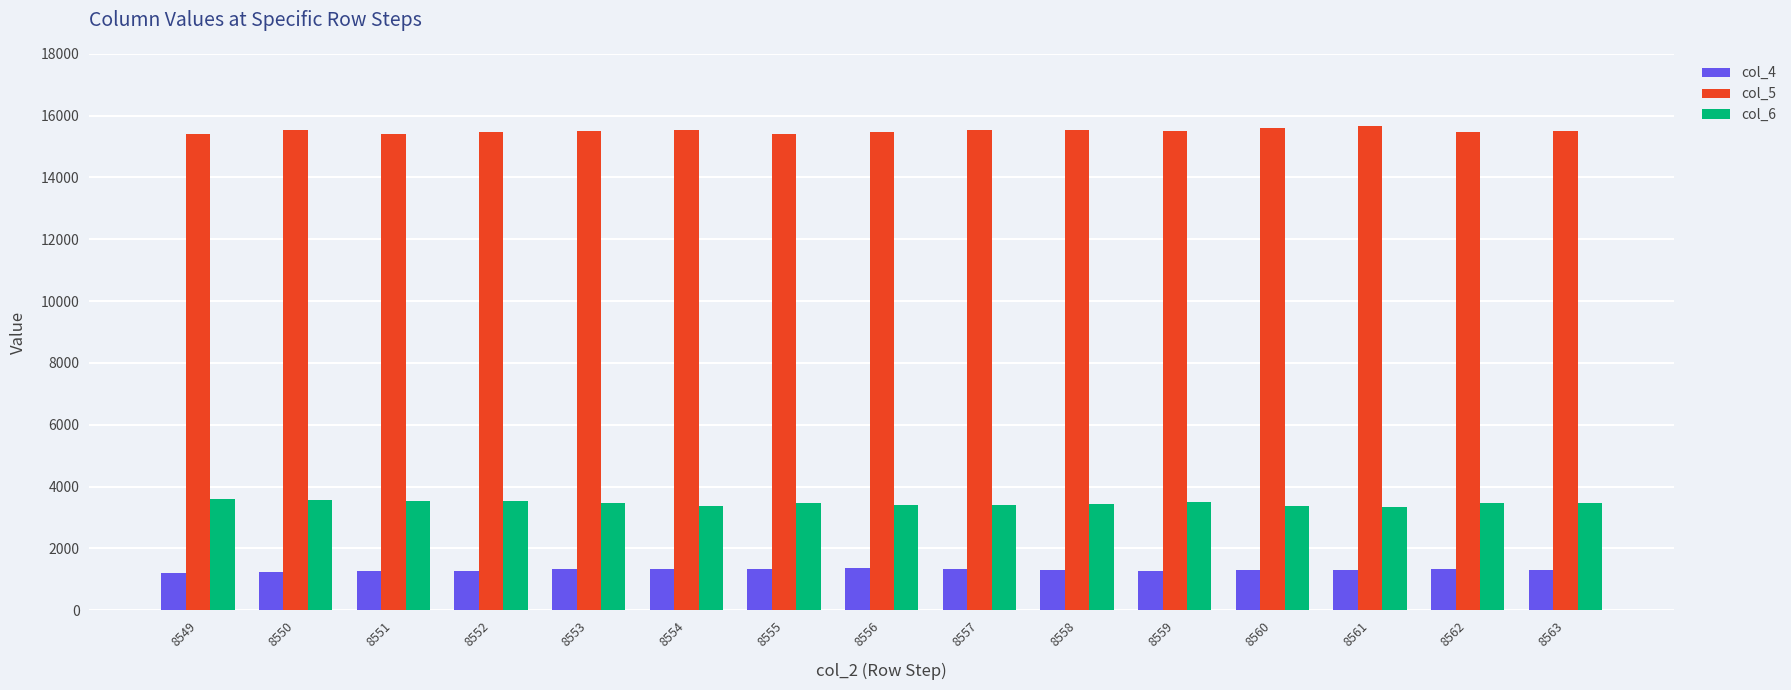

Is it true that col_5 equals 6412 at 8551?

False